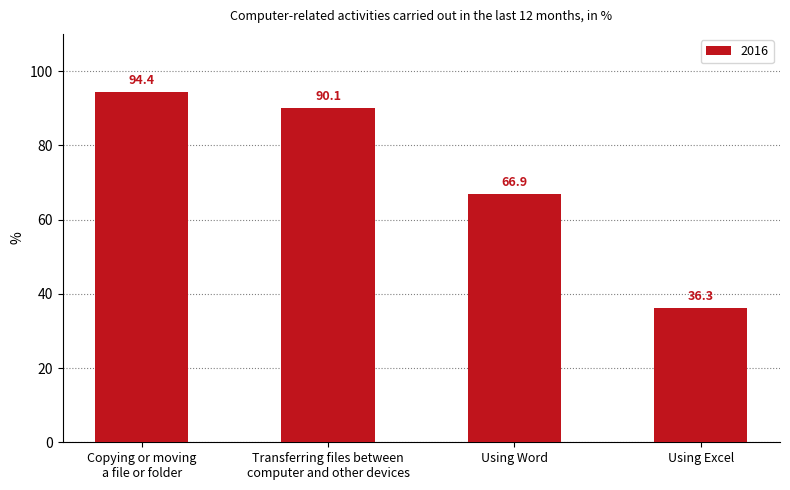

Is it true that the value at Using Excel is 19.0?

False